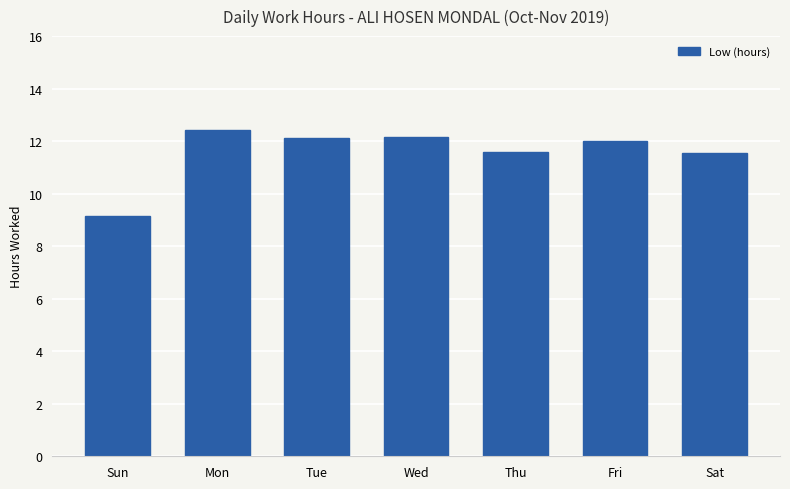

At which category does the chart reach its minimum across all series?

Sun